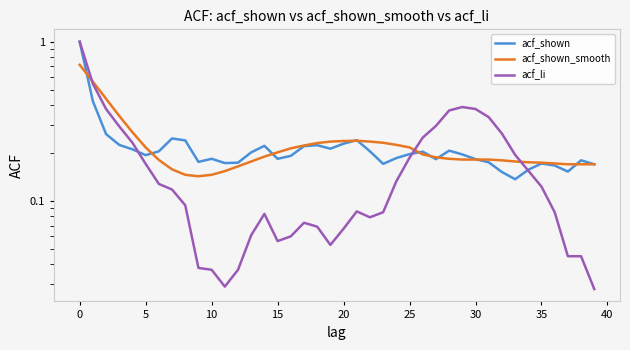

What is the label of the 40th point from the left?

39